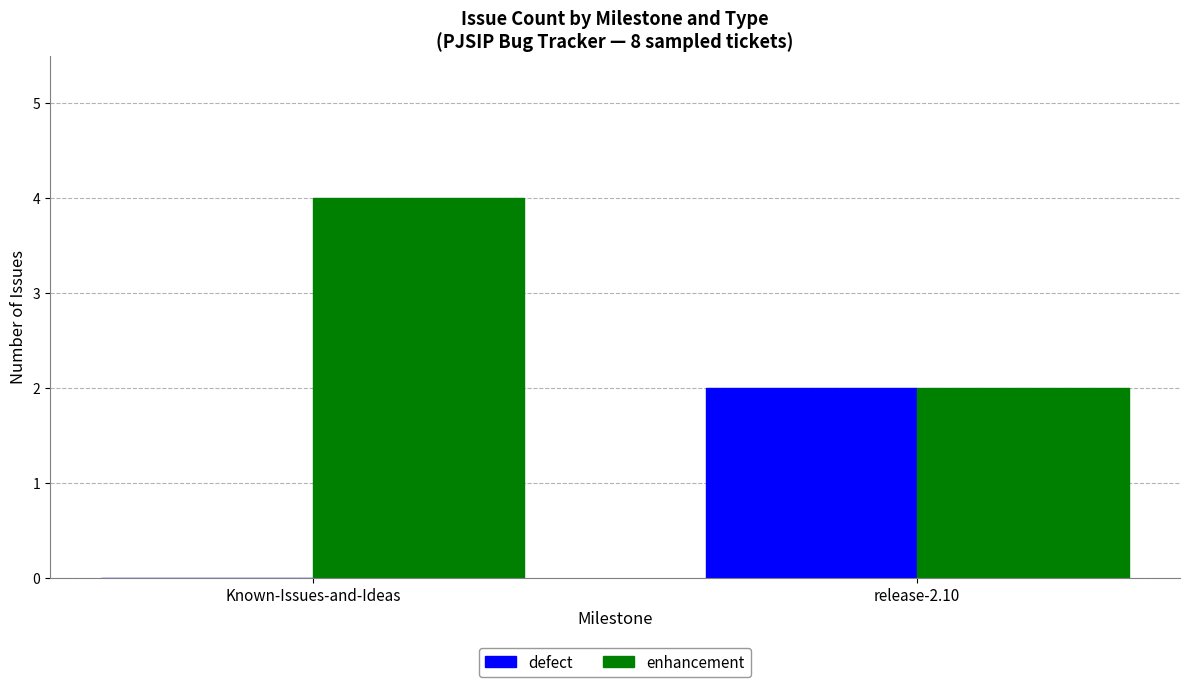

Is it true that defect equals 0 at Known-Issues-and-Ideas?

True